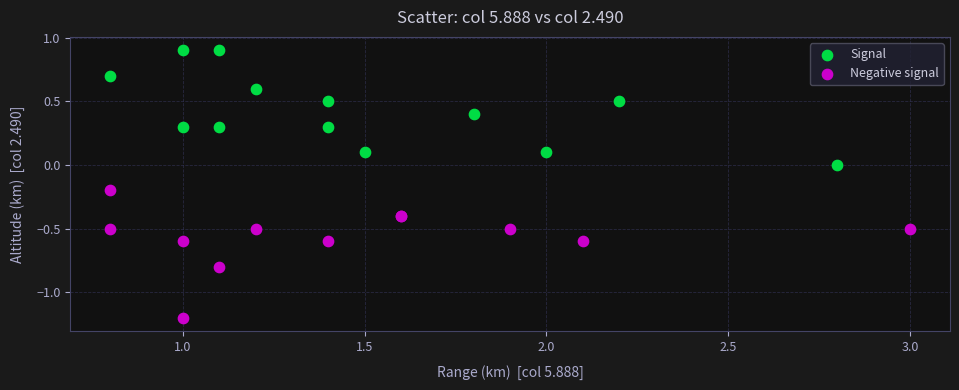

Which series contains the highest Y value?

Signal